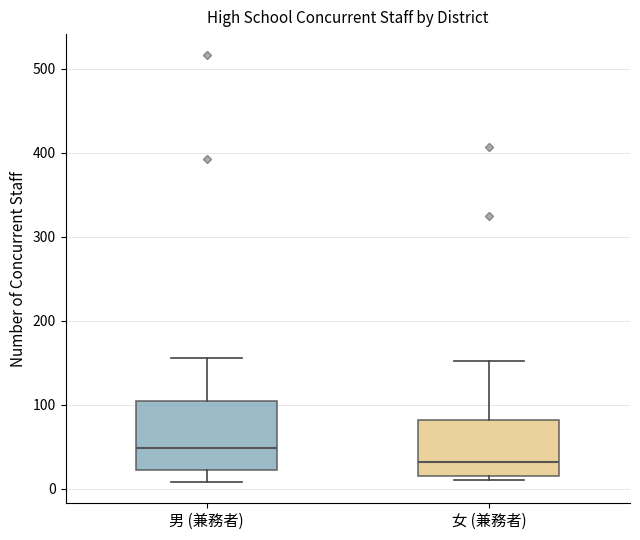

Which box has the lowest median line?

女 (兼務者)